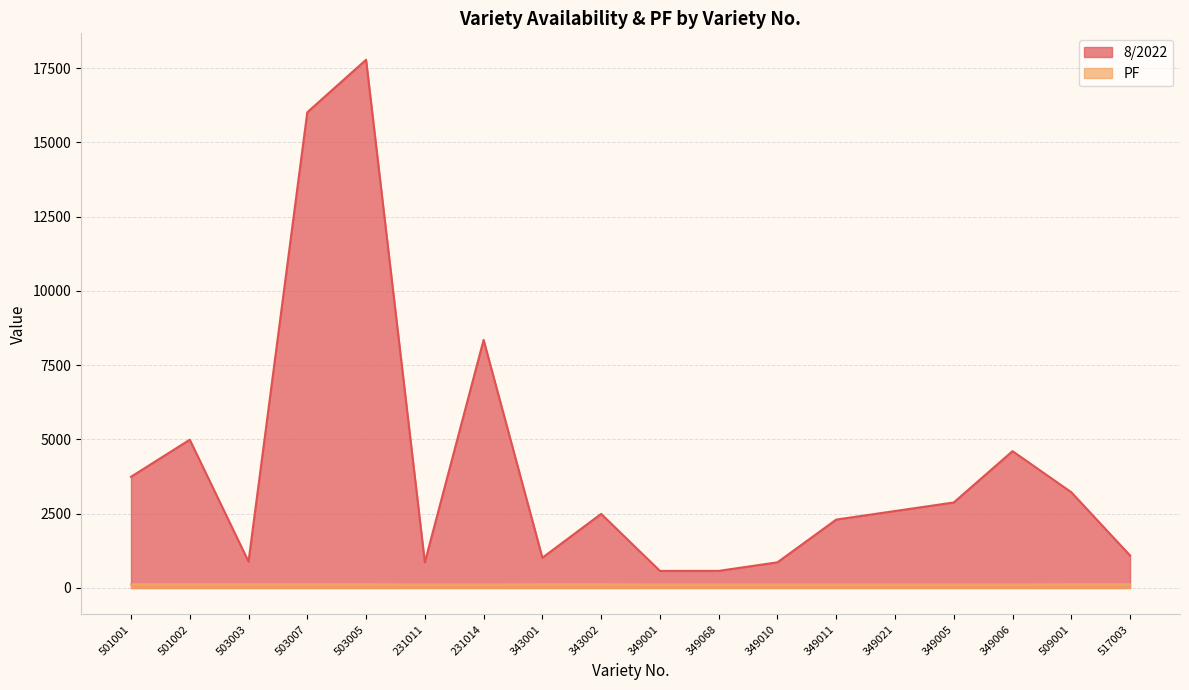

At which category is the sum across all series the highest?

503005